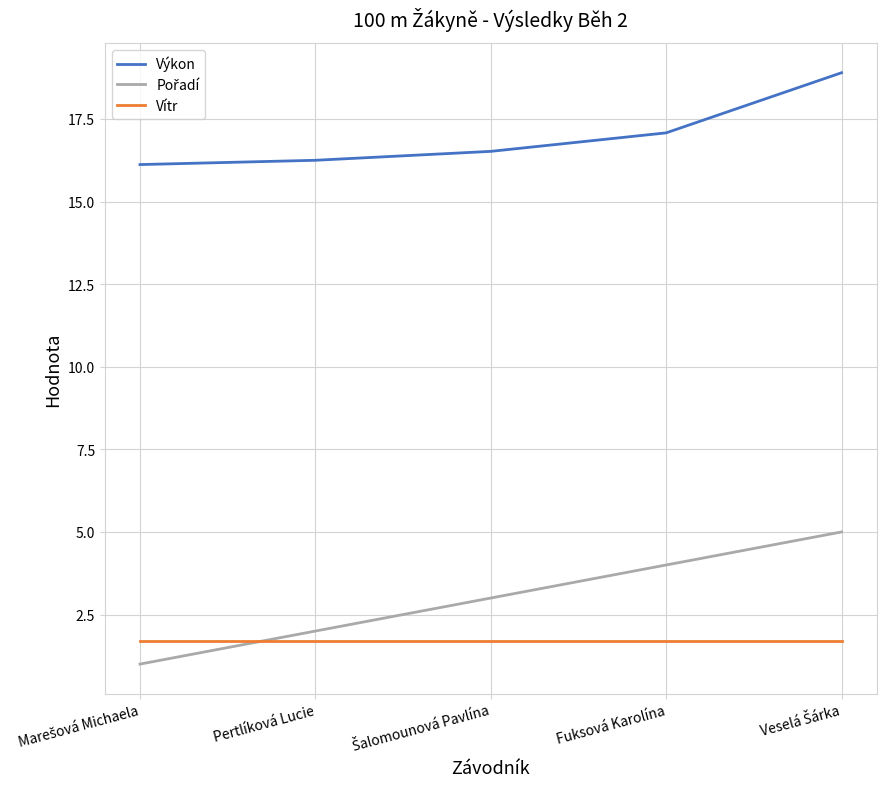

What is the smallest value displayed?

1.0